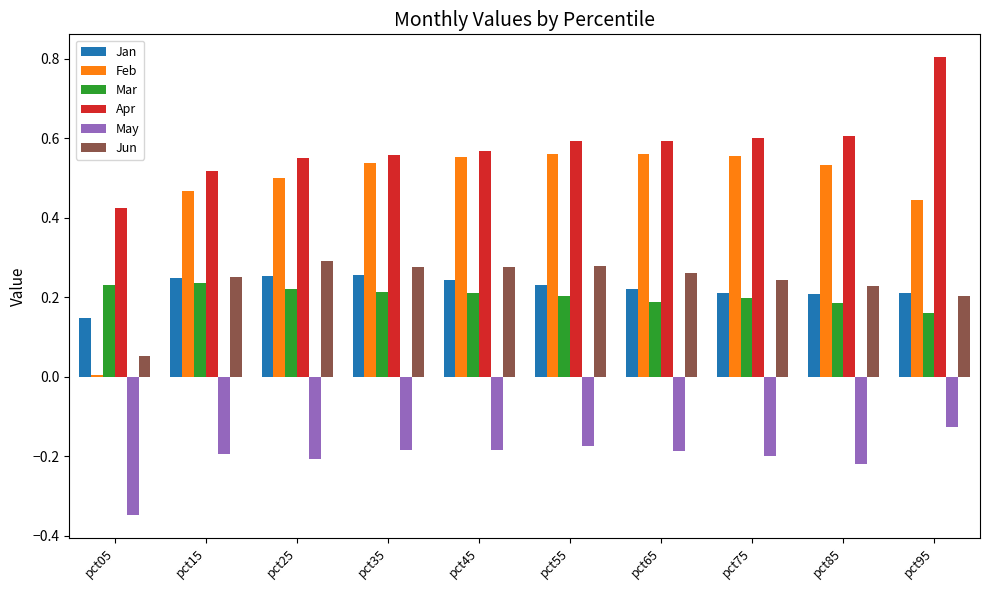

At which label does Apr reach its peak?

pct95